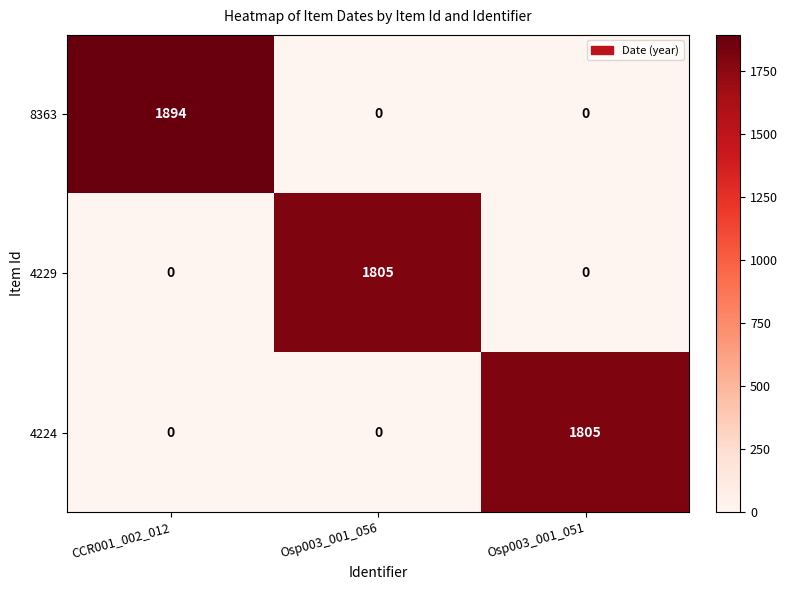

Which category has the highest value in the 4229 series?

Osp003_001_056